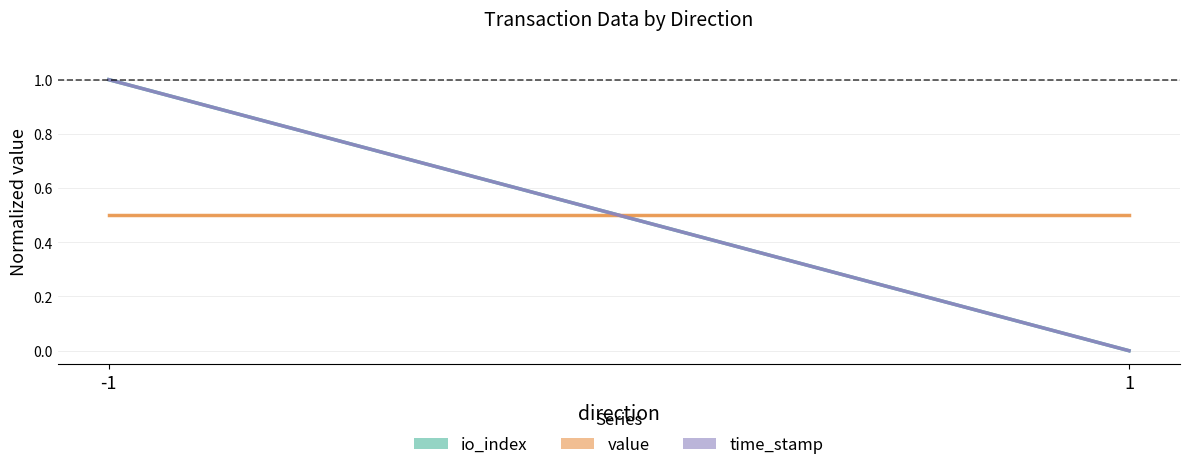

List the series in order of their peak value, lowest first.

value, io_index, time_stamp